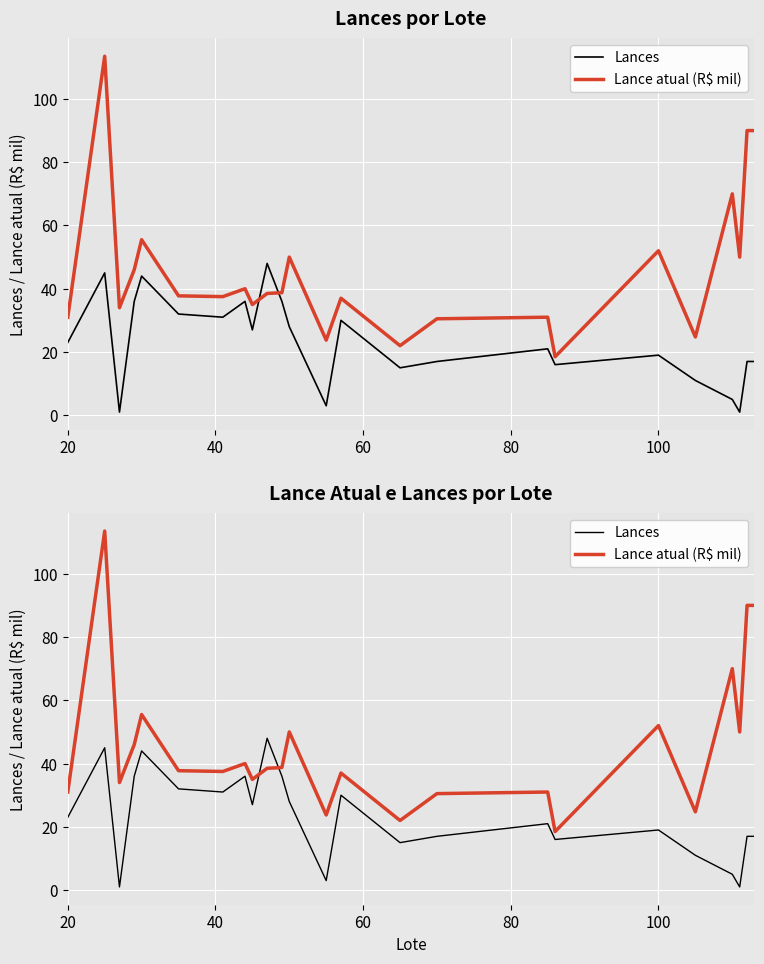

Reading left to right, what are all the values shown in this chart?

Lances: 23.0	45.0	1.0	36.0	44.0	32.0	31.0	36.0	27.0	48.0	36.0	28.0	3.0	30.0	15.0	17.0	21.0	16.0	19.0	11.0	5.0	1.0	17.0	17.0
Lance atual (R$ mil): 31.0	113.5	34.0	46.0	55.5	37.8	37.5	40.0	35.0	38.5	38.8	50.0	23.8	37.0	22.0	30.5	31.0	18.5	52.0	24.8	70.0	50.0	90.0	90.0